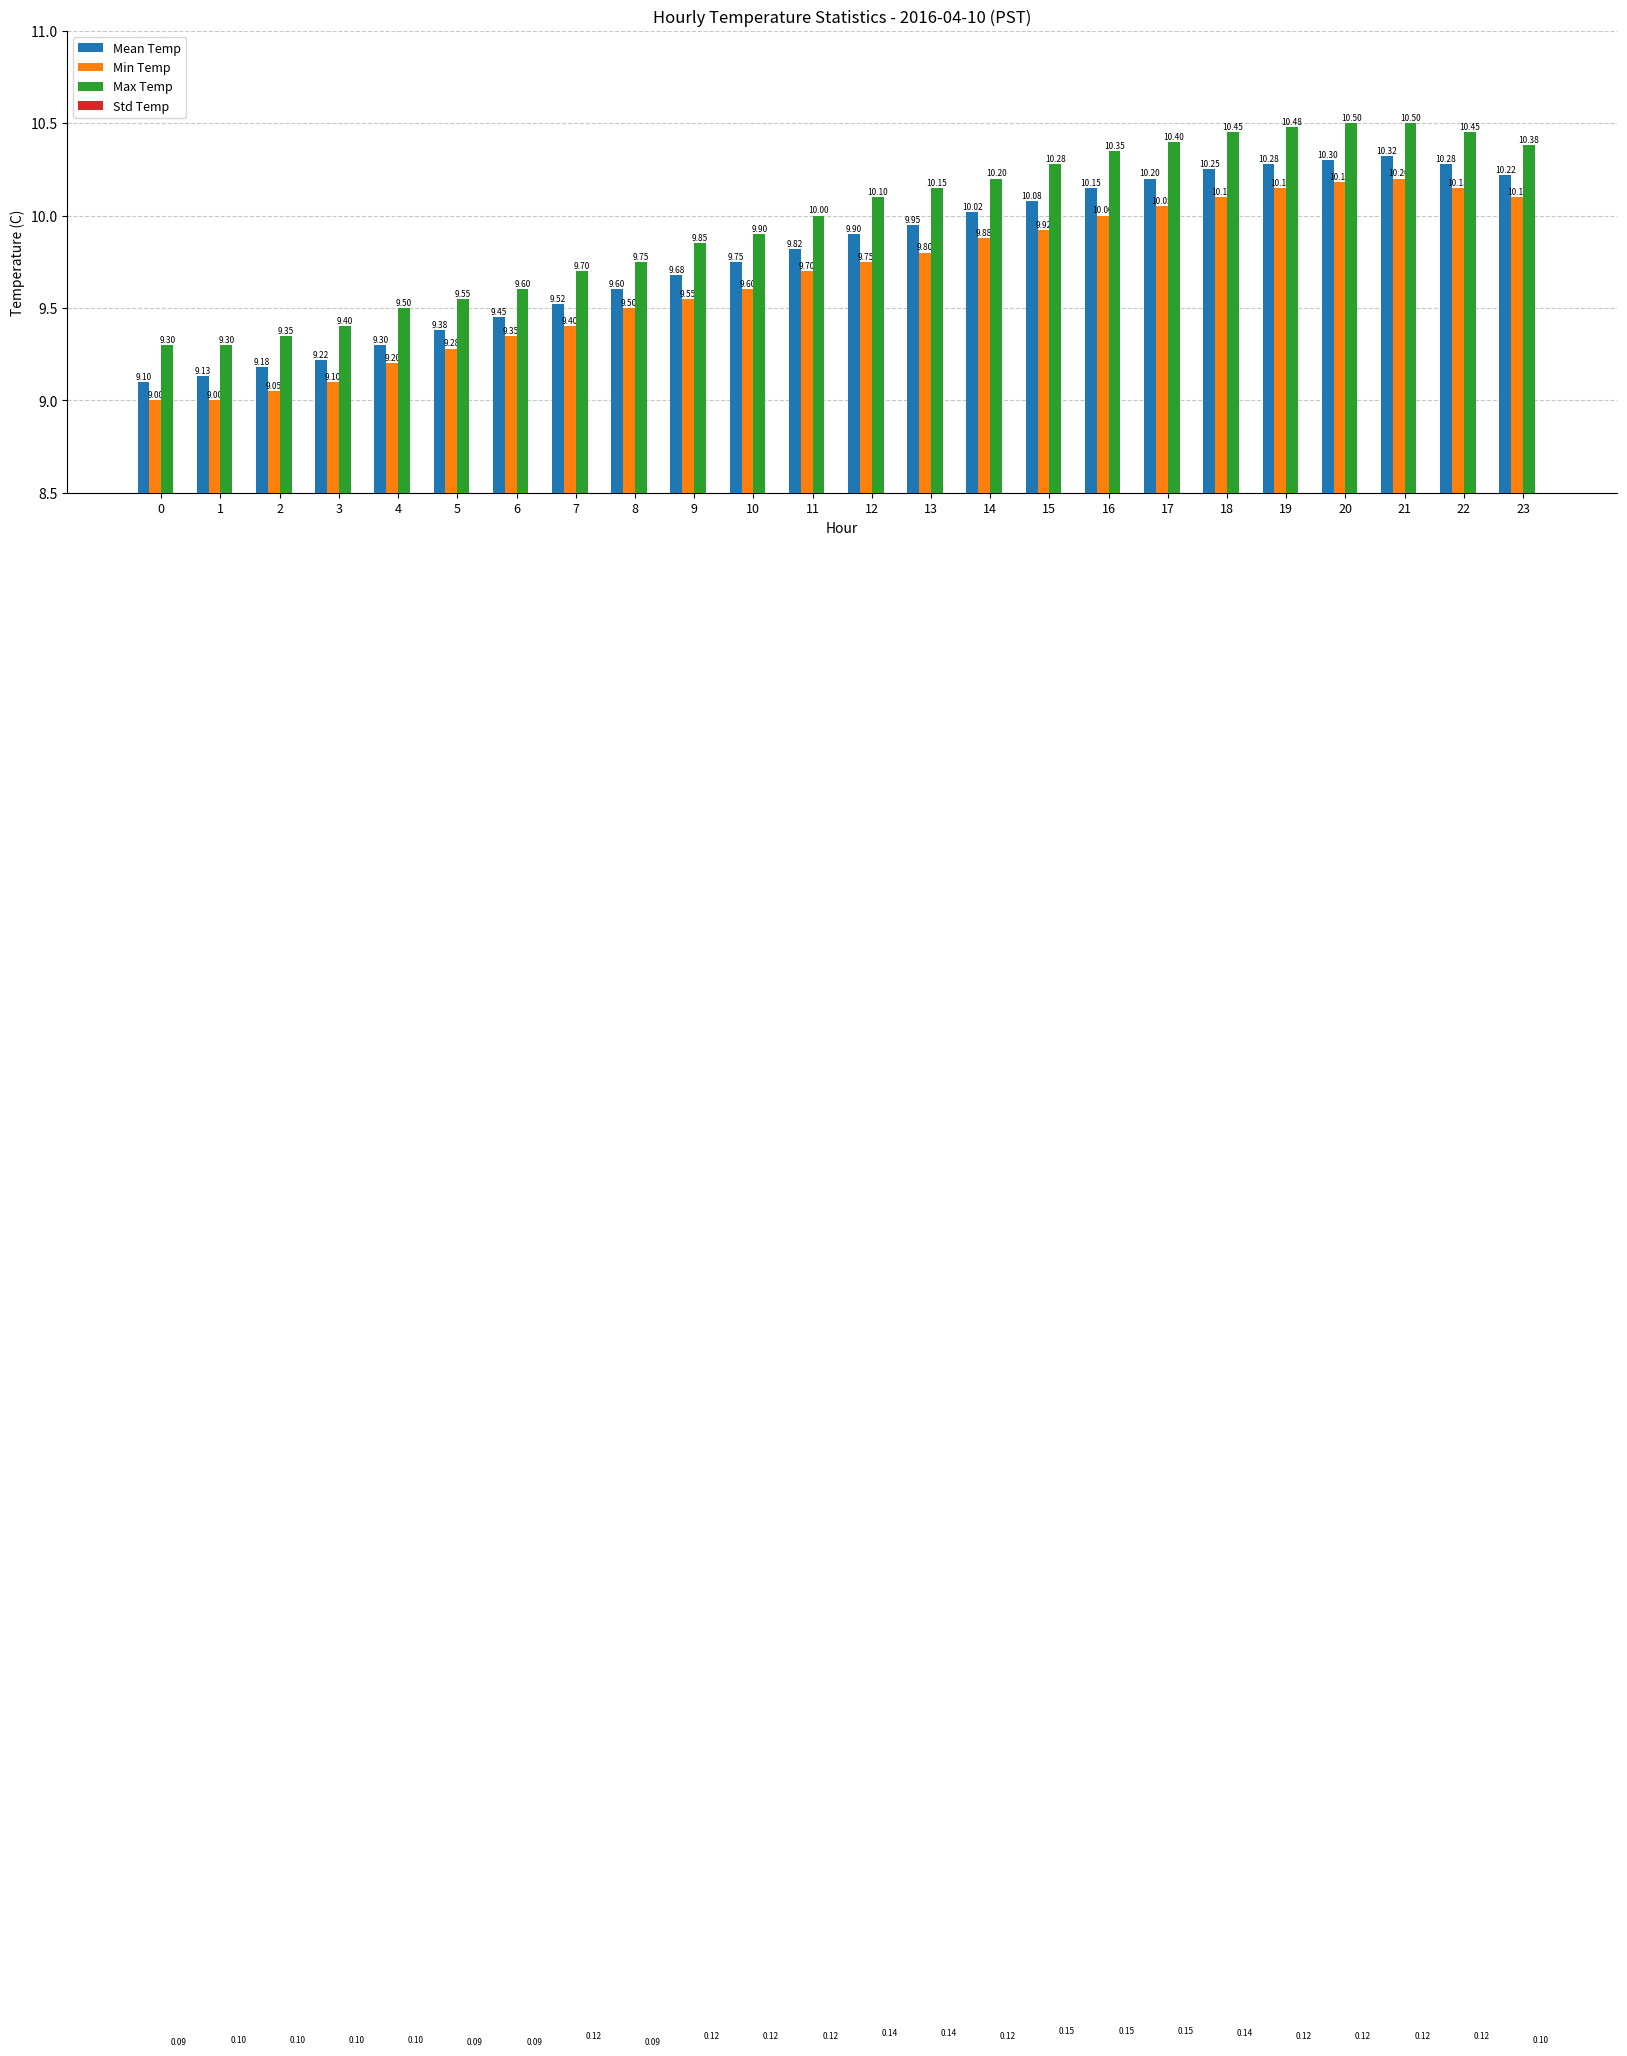

What is the value of the Std Temp bar at the 5th from the left?

0.1